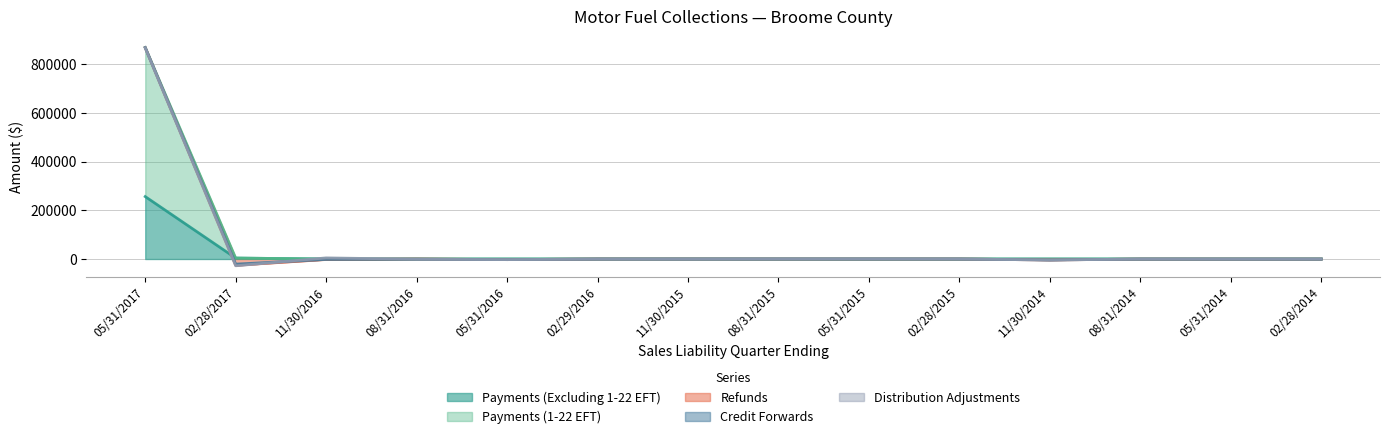

Reading right to left, transcribe all the data shown in this chart.

Payments (Excluding 1-22 EFT): 0.0	0.0	0.0	0.0	0.0	0.0	0.0	0.0	0.0	0.0	0.0	0.0	3814.9	256194.3
Payments (1-22 EFT): 0.0	0.0	0.0	0.0	0.0	0.0	0.0	0.0	0.0	0.0	0.0	0.0	0.0	611873.9
Refunds: -309.1	-280.2	-236.2	-3976.0	0.0	0.0	0.0	0.0	-56.7	-2519.1	0.0	-1982.6	-29672.7	-320.4
Credit Forwards: 0.0	0.0	0.0	0.0	0.0	0.0	0.0	0.0	0.0	-2.1	-530.0	335.1	4835.5	273.7
Distribution Adjustments: 0.0	0.0	0.0	0.0	0.0	355.1	179.0	-410.6	-315.7	-2.9	-507.9	6254.7	-6774.7	-1580.9